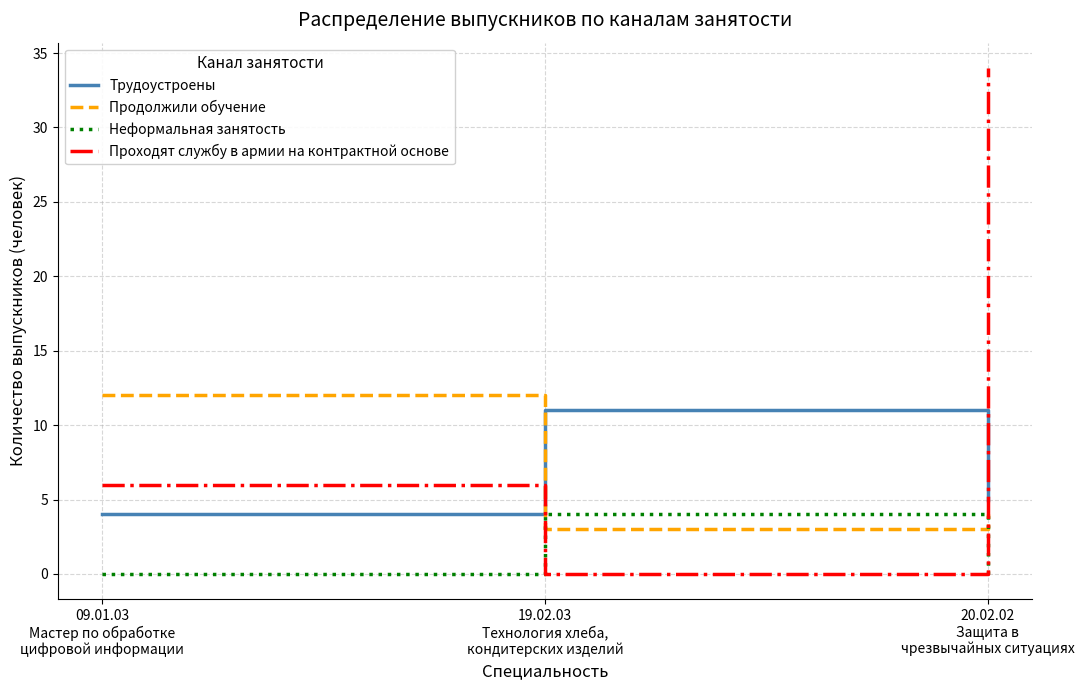

Rank the series at 20.02.02
Защита в
чрезвычайных ситуациях from lowest to highest value.

Неформальная занятость, Продолжили обучение, Трудоустроены, Проходят службу в армии на контрактной основе